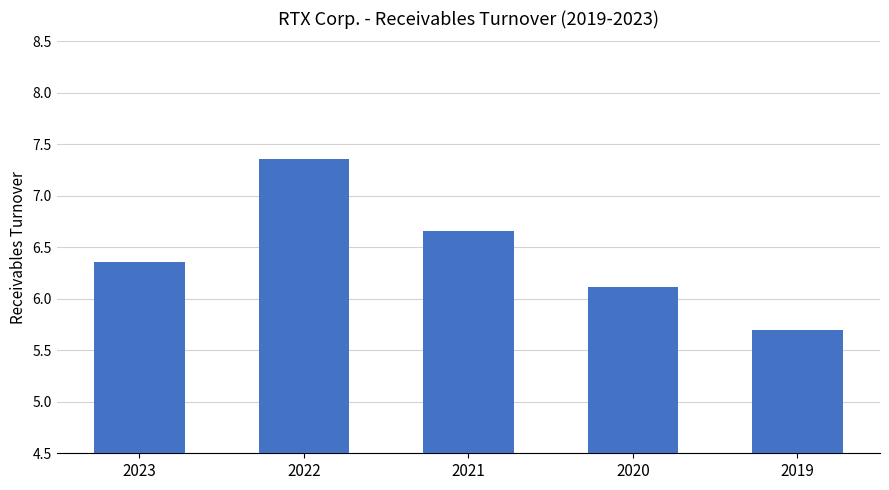

What is the change in value from 2021 to 2019?

-1.0